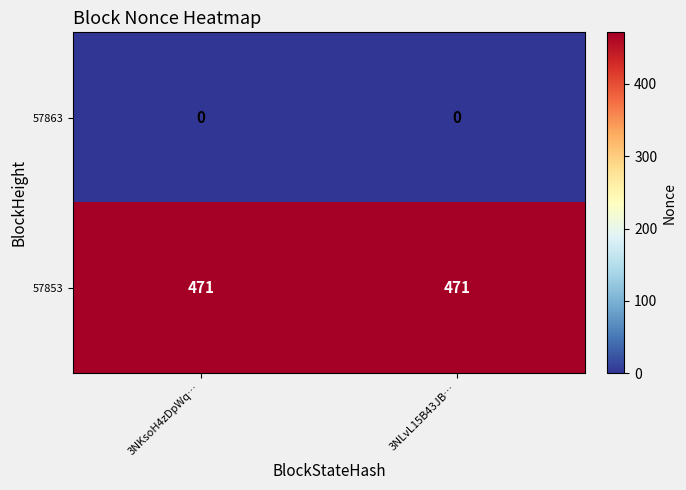

List the series in order of their overall mean, highest first.

57853, 57863